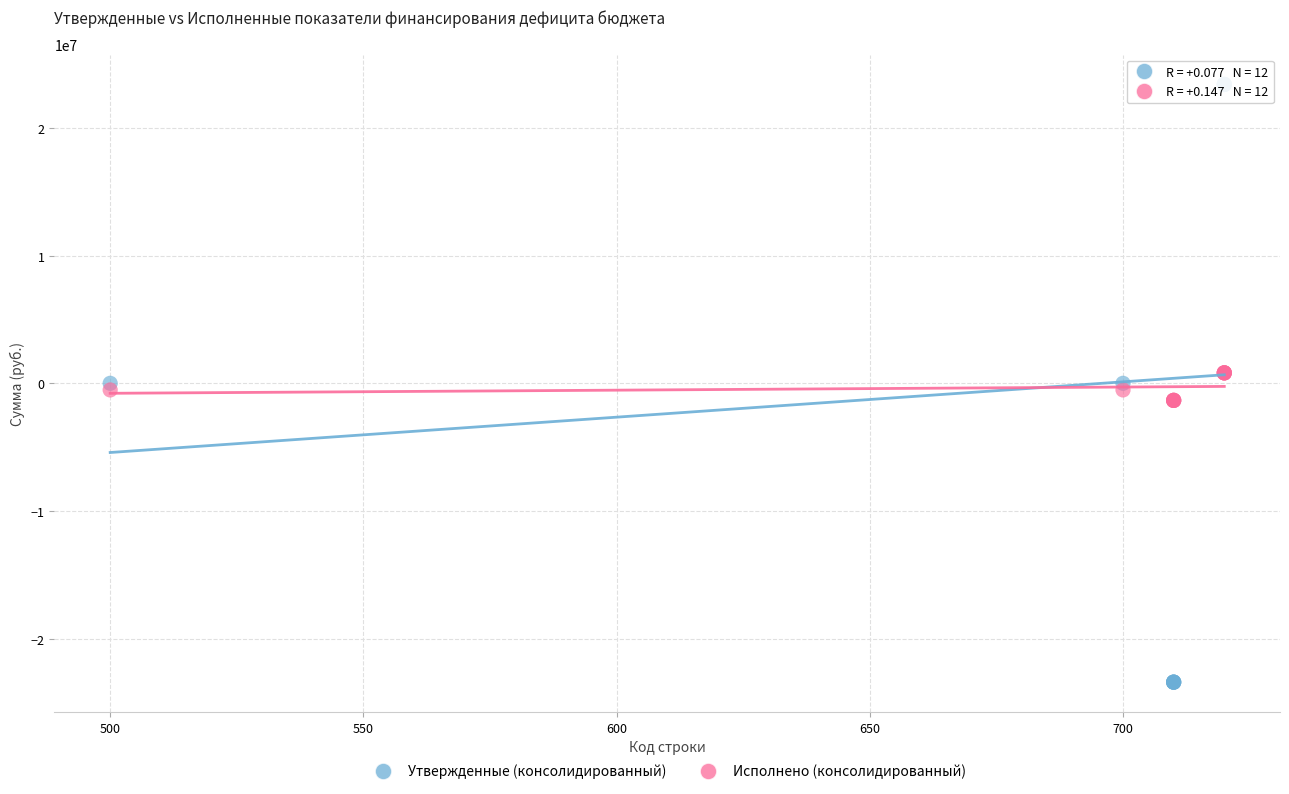

Which series contains the highest Y value?

Утвержденные (консолидированный)